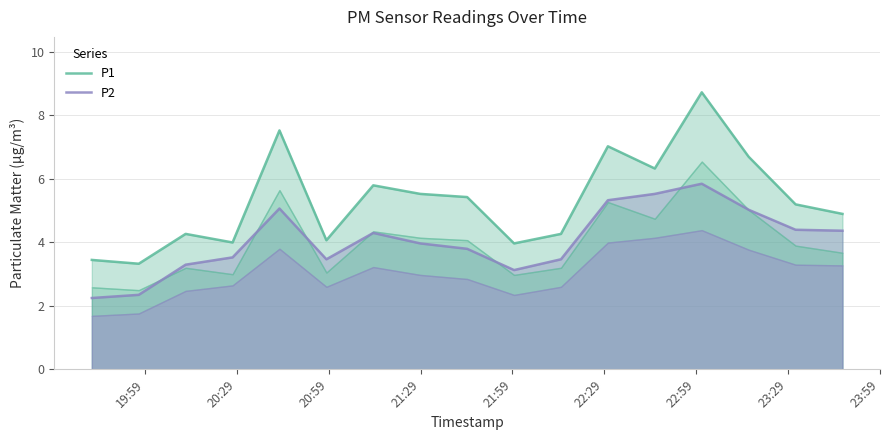

How many data points does each series have?

17